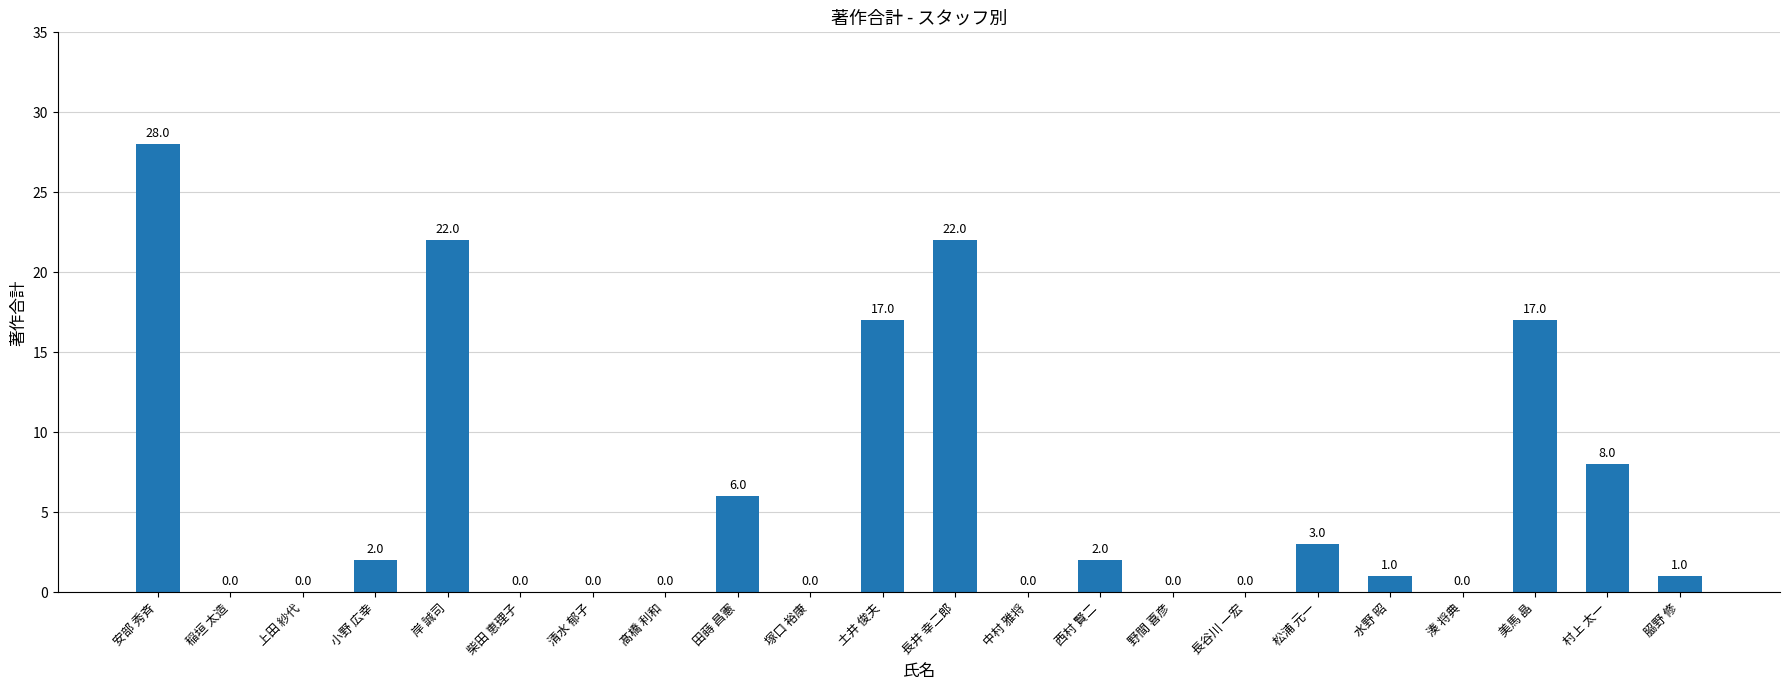

Does the chart contain stacked bars?

No